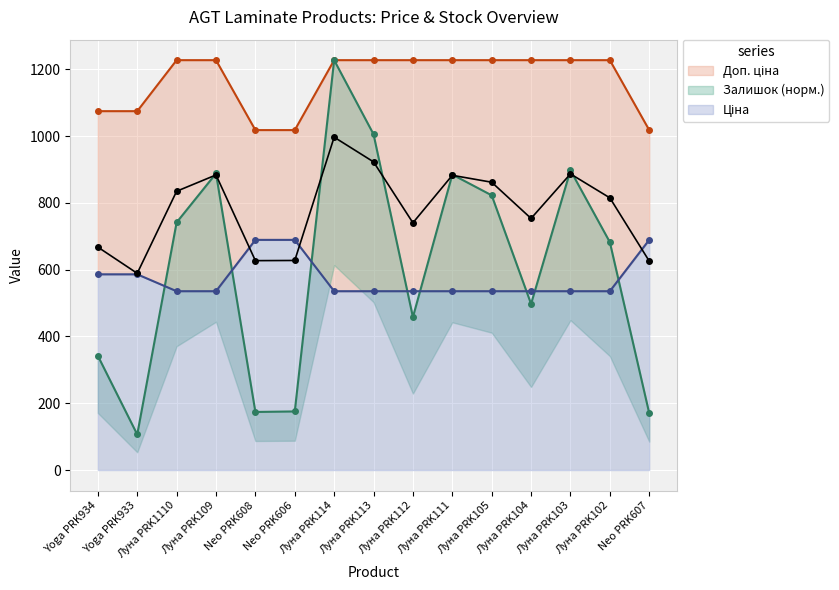

Reading left to right, what are all the values shown in this chart?

Ціна: Yoga PRK934=586.0	Yoga PRK933=586.0	Луна PRK1110=535.4	Луна PRK109=535.4	Neo PRK608=689.1	Neo PRK606=689.1	Луна PRK114=535.4	Луна PRK113=535.4	Луна PRK112=535.4	Луна PRK111=535.4	Луна PRK105=535.4	Луна PRK104=535.4	Луна PRK103=535.4	Луна PRK102=535.4	Neo PRK607=689.1
Доп. ціна: Yoga PRK934=1074.5	Yoga PRK933=1074.5	Луна PRK1110=1227.2	Луна PRK109=1227.2	Neo PRK608=1017.8	Neo PRK606=1017.8	Луна PRK114=1227.2	Луна PRK113=1227.2	Луна PRK112=1227.2	Луна PRK111=1227.2	Луна PRK105=1227.2	Луна PRK104=1227.2	Луна PRK103=1227.2	Луна PRK102=1227.2	Neo PRK607=1017.8
Залишок: Yoga PRK934=342.0	Yoga PRK933=106.4	Луна PRK1110=741.4	Луна PRK109=887.8	Neo PRK608=173.9	Neo PRK606=175.5	Луна PRK114=1227.2	Луна PRK113=1005.3	Луна PRK112=457.9	Луна PRK111=884.7	Луна PRK105=822.5	Луна PRK104=497.4	Луна PRK103=897.3	Луна PRK102=682.3	Neo PRK607=170.2